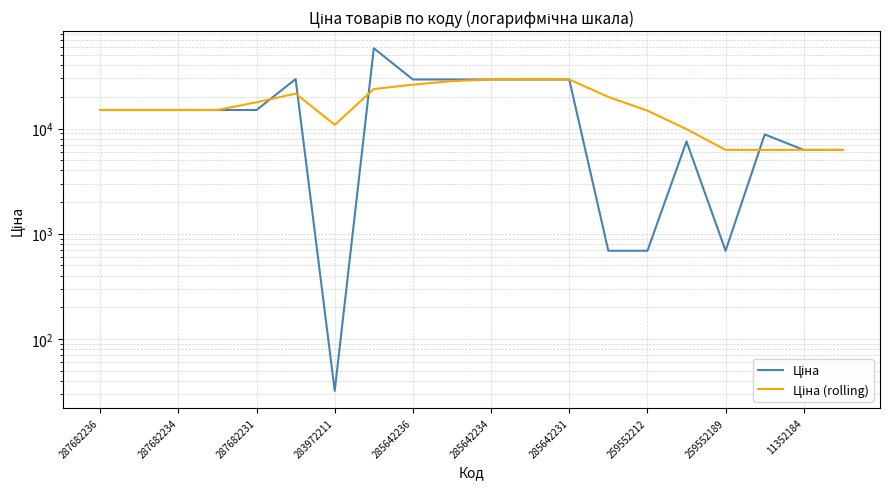

Which series has the largest range (max minus min)?

Ціна